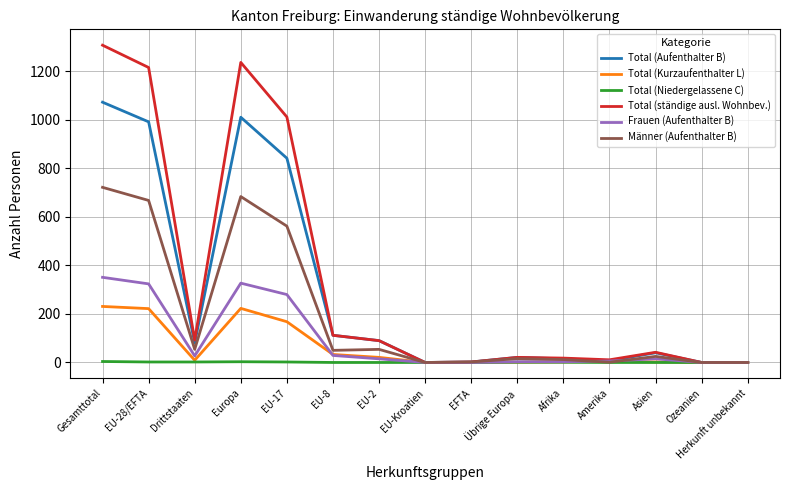

Is it true that Männer (Aufenthalter B) equals 722 at Gesamttotal?

True